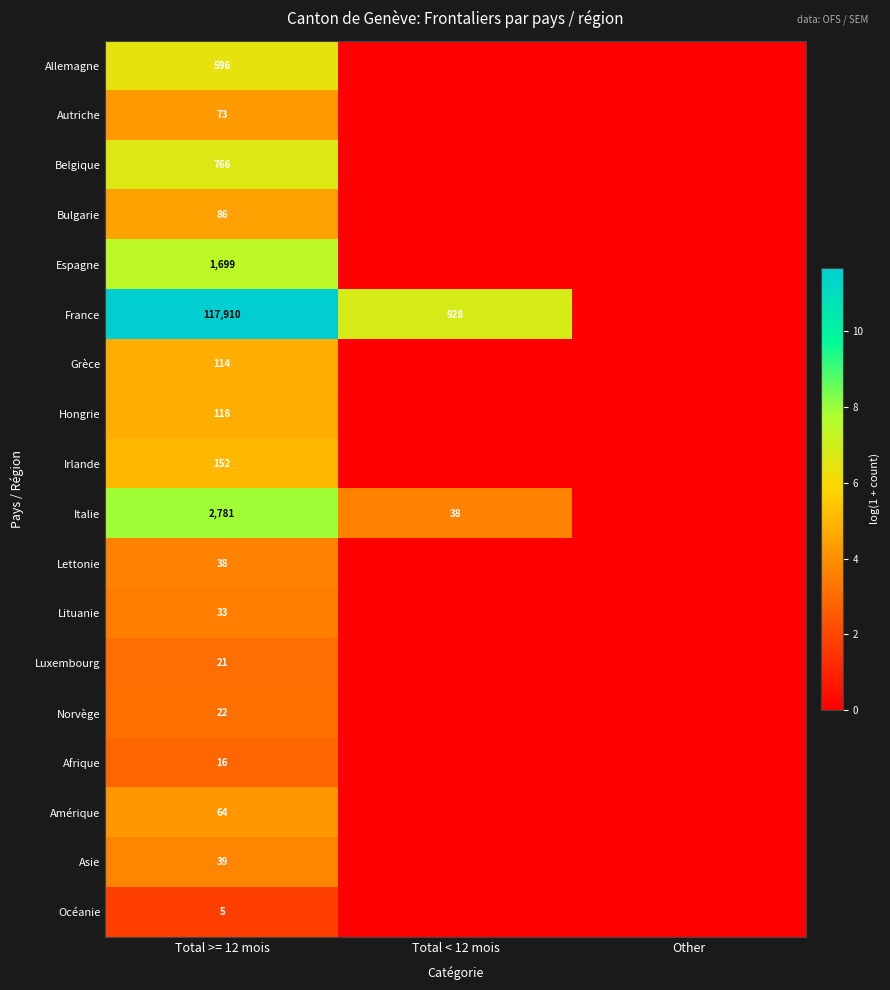

The value of Italie at Total >= 12 mois is 1719. True or false?

False